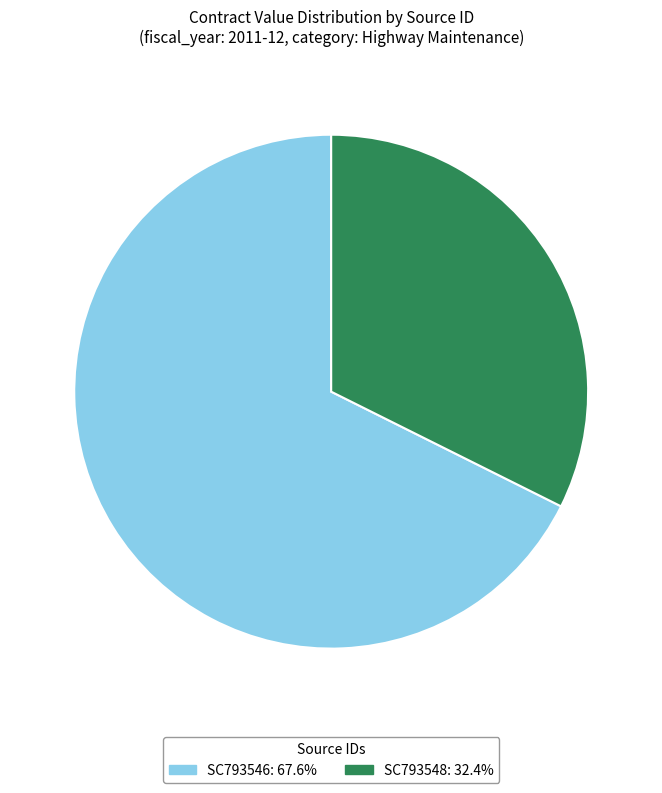

Between SC793546 and SC793548, which is larger?

SC793546